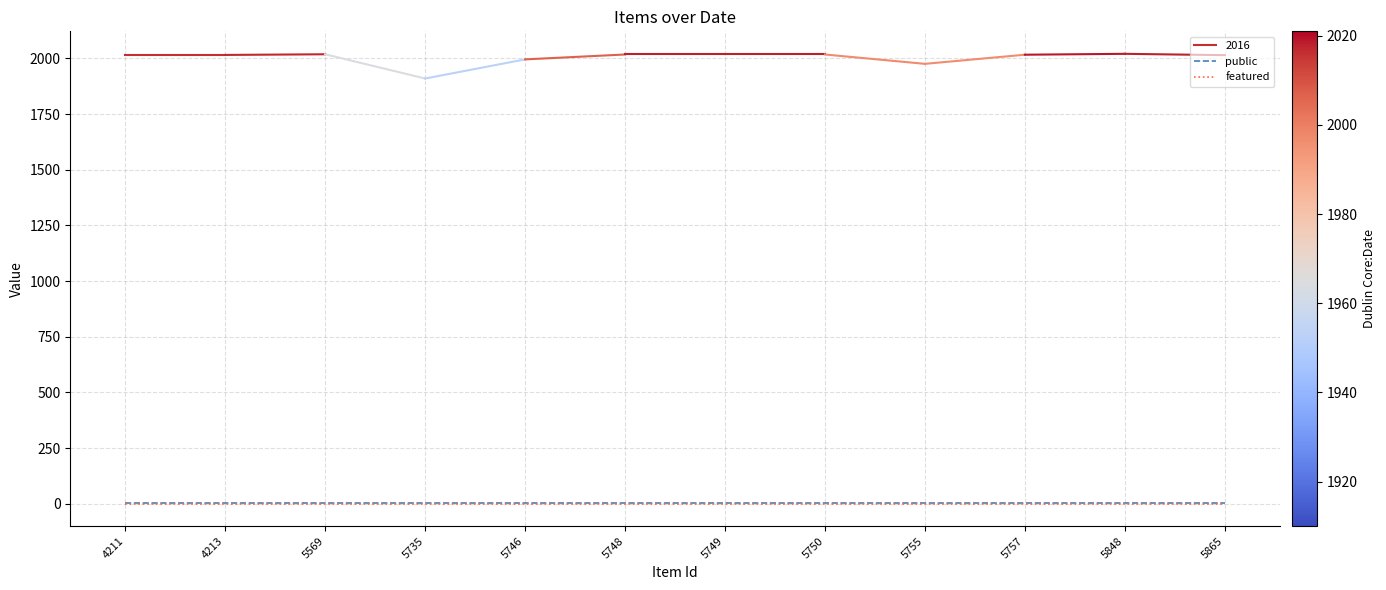

True or false: public and featured intersect in this chart.

False